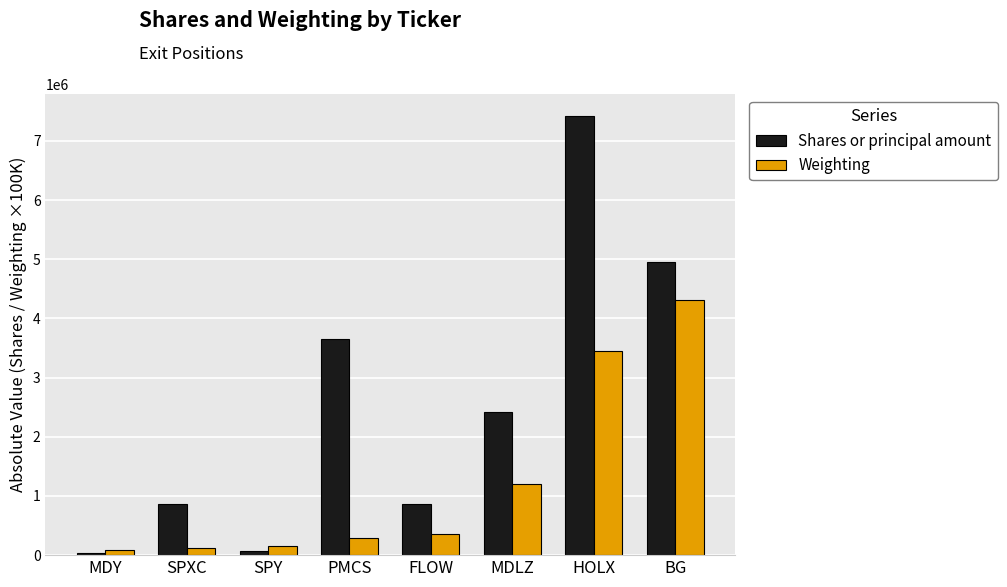

What is the greatest value displayed?

7418332